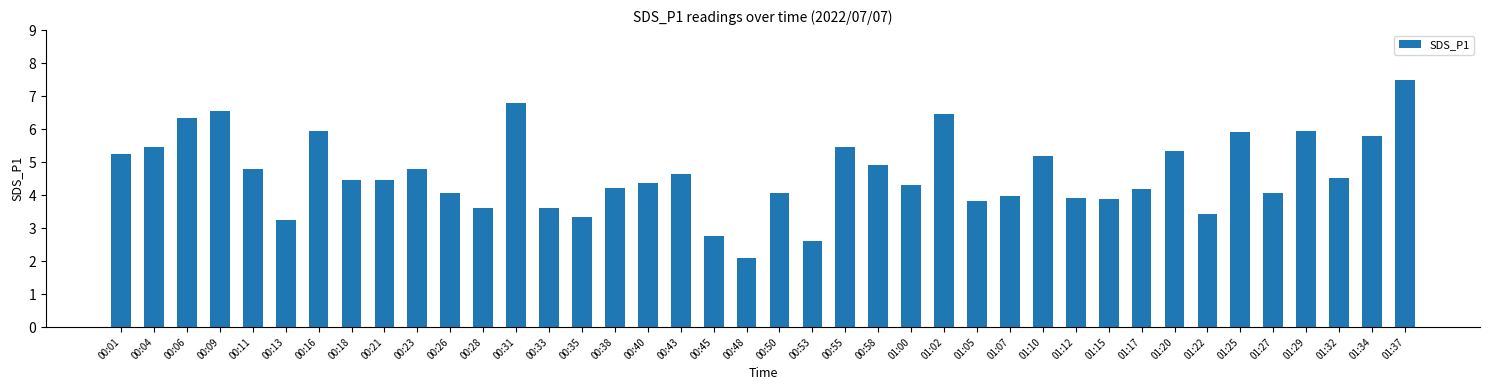

The value at 01:00 is 0.9. True or false?

False